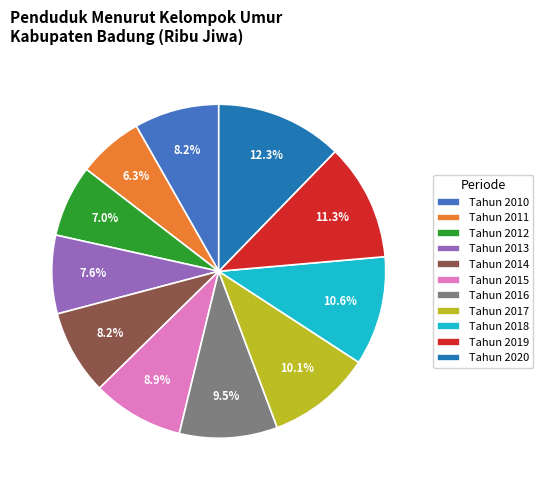

Is it true that Tahun 2015 is 9% of the pie?

True